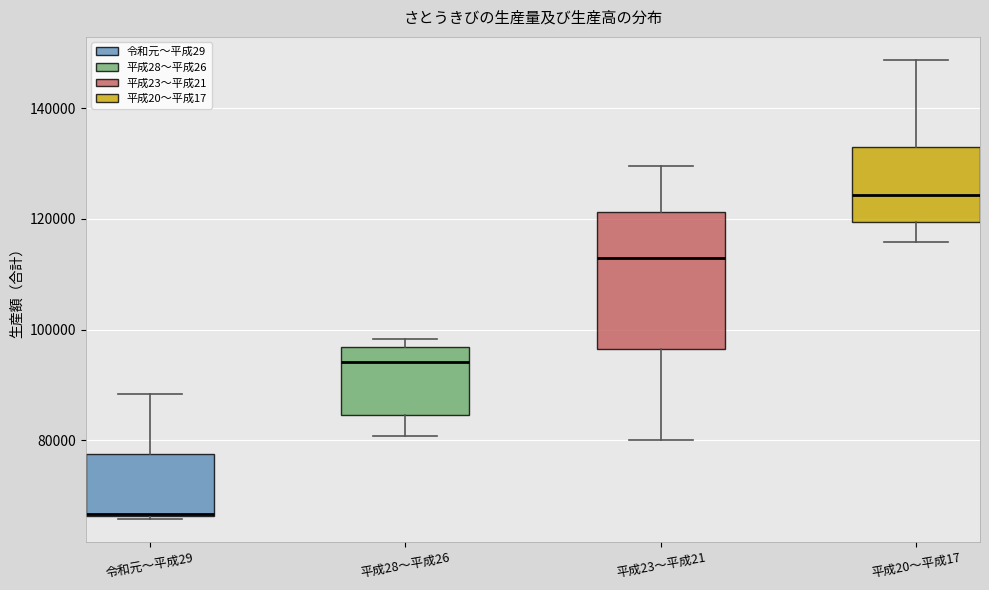

Reading left to right, read every box against the y-axis: the position of its median line, the range the box covers, and the ends of its whiskers. The values are not printed on the chart, so give them approximately, as read against the axis.

令和元～平成29: median 66000, box 66000 to 78000, whiskers 66000 to 88000
平成28～平成26: median 94000, box 84000 to 96000, whiskers 80000 to 98000
平成23～平成21: median 112000, box 96000 to 122000, whiskers 80000 to 130000
平成20～平成17: median 124000, box 120000 to 134000, whiskers 116000 to 148000